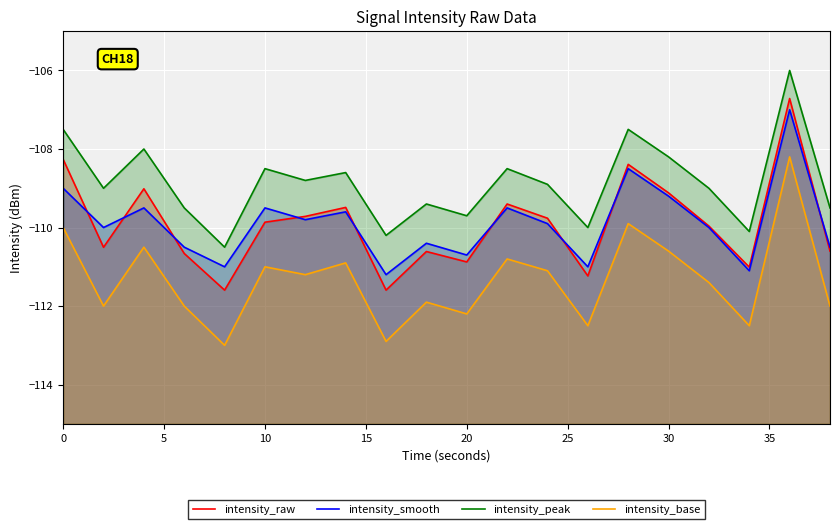

At how many categories does at least one series exceed -110?

16